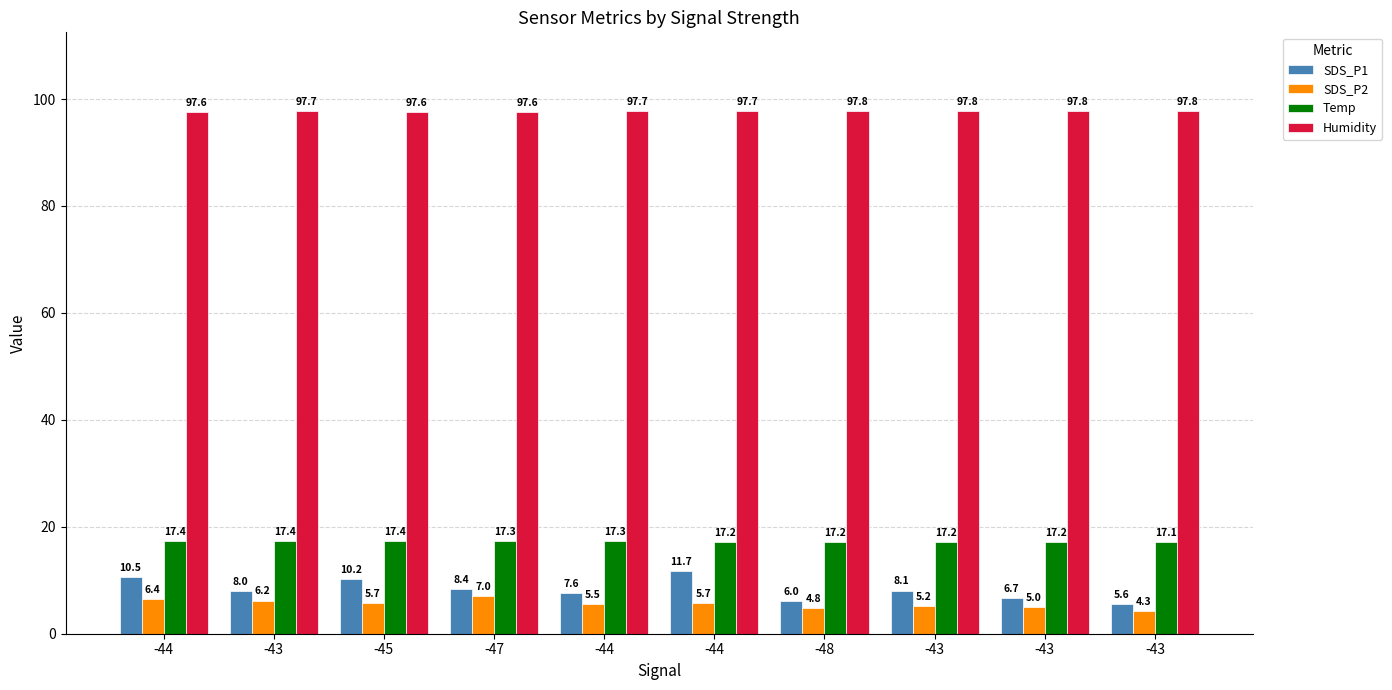

The Humidity series shows 97.7 at -44. True or false?

True